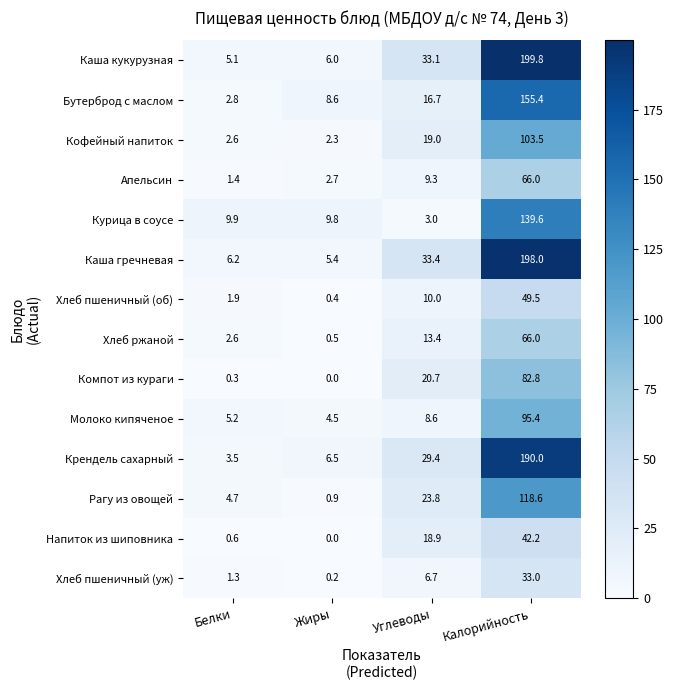

What is the sum of the Хлеб ржаной values at Жиры and Калорийность?

66.5